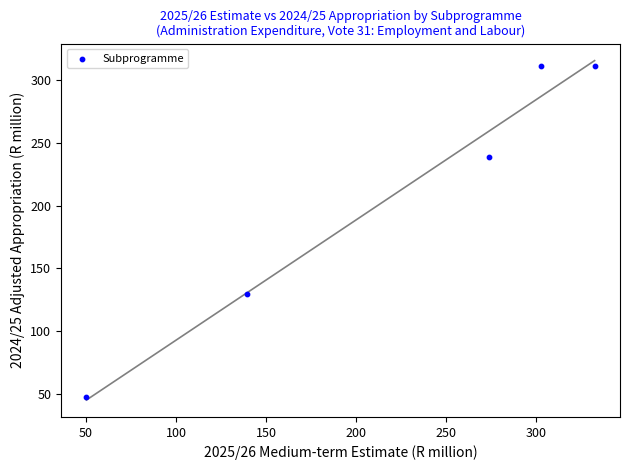

What is the average Y value?

207.5